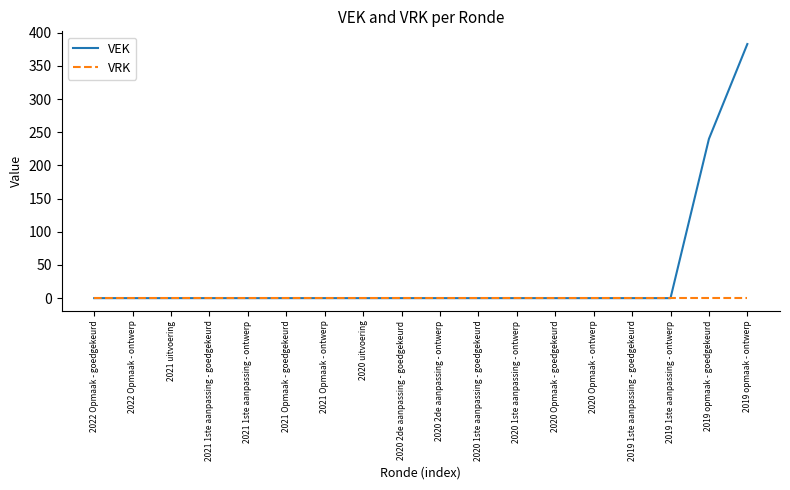

List the series in order of their overall mean, highest first.

VEK, VRK